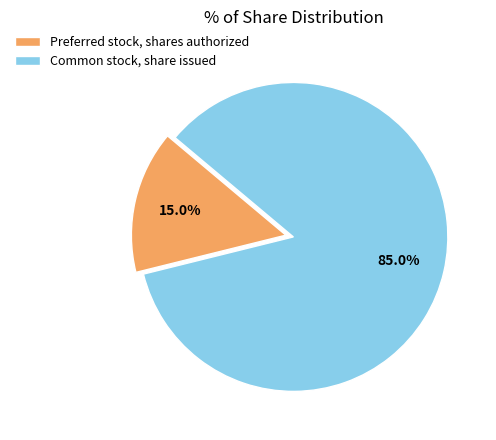

Which slice represents more than half of the pie?

Common stock, share issued